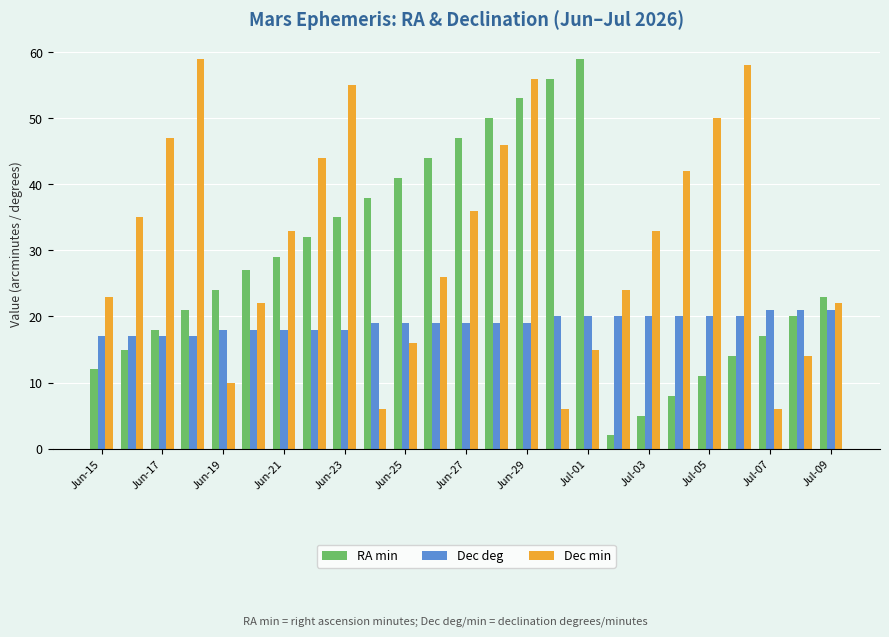

Which series has the widest spread of values?

RA min